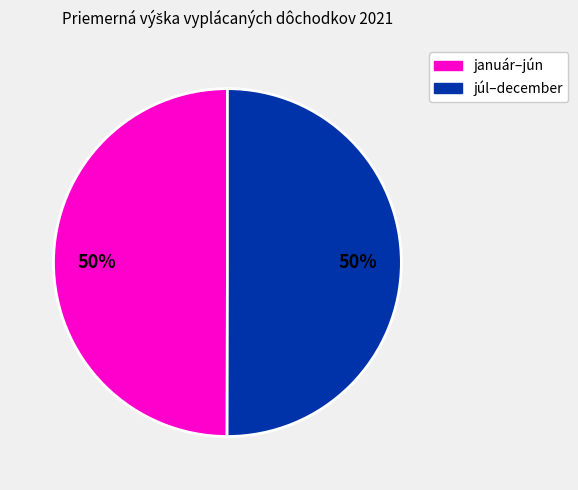

To the nearest percent, what is the average slice percentage?

50%